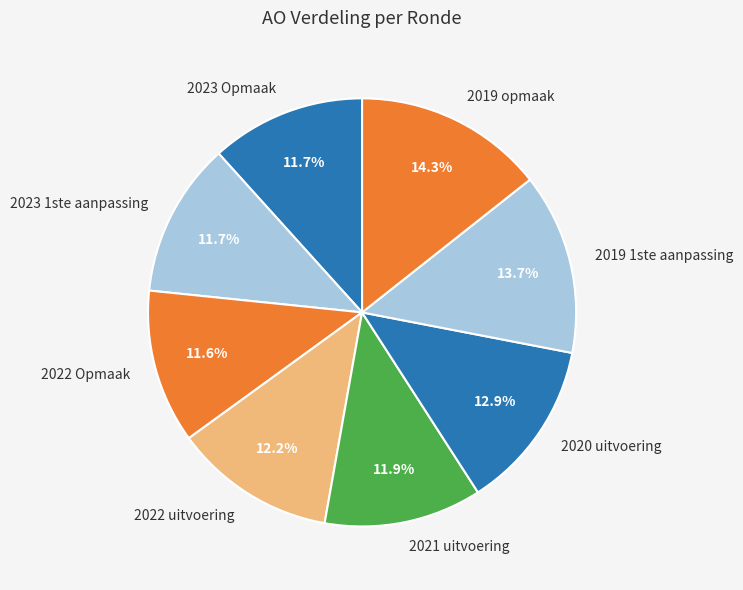

What is the ratio of the value at 2023 1ste aanpassing to the value at 2019 opmaak?

0.8